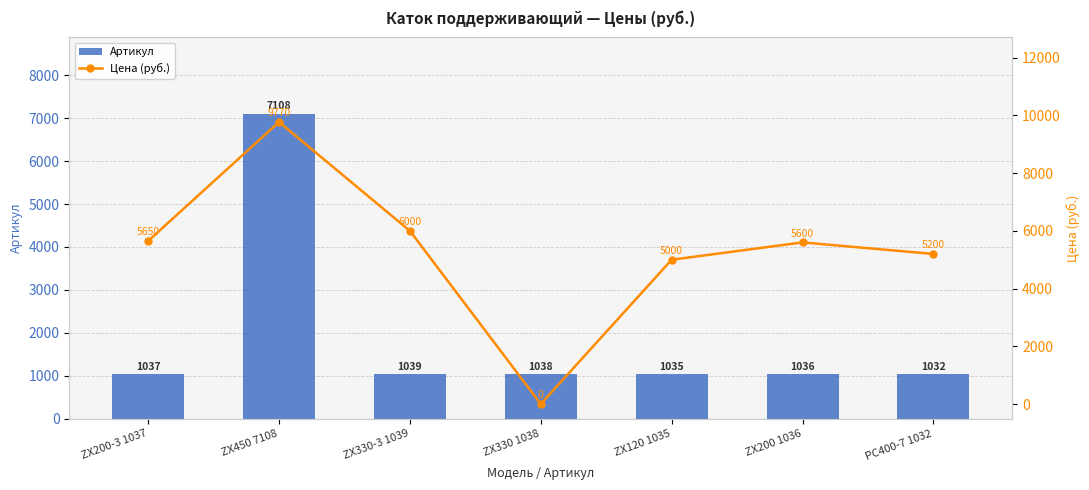

List the series in order of their overall mean, highest first.

Цена (руб.), Артикул